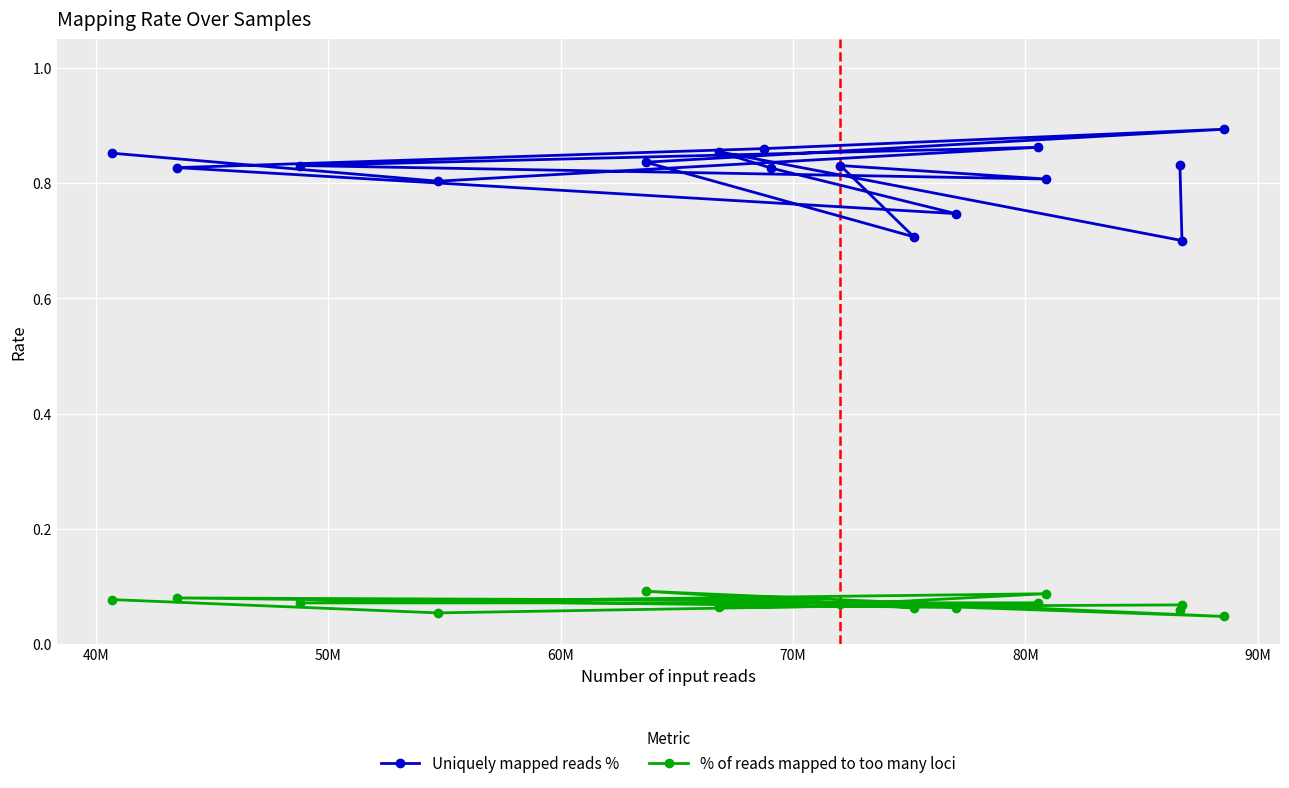

Which series has the largest total across all categories?

Uniquely mapped reads %